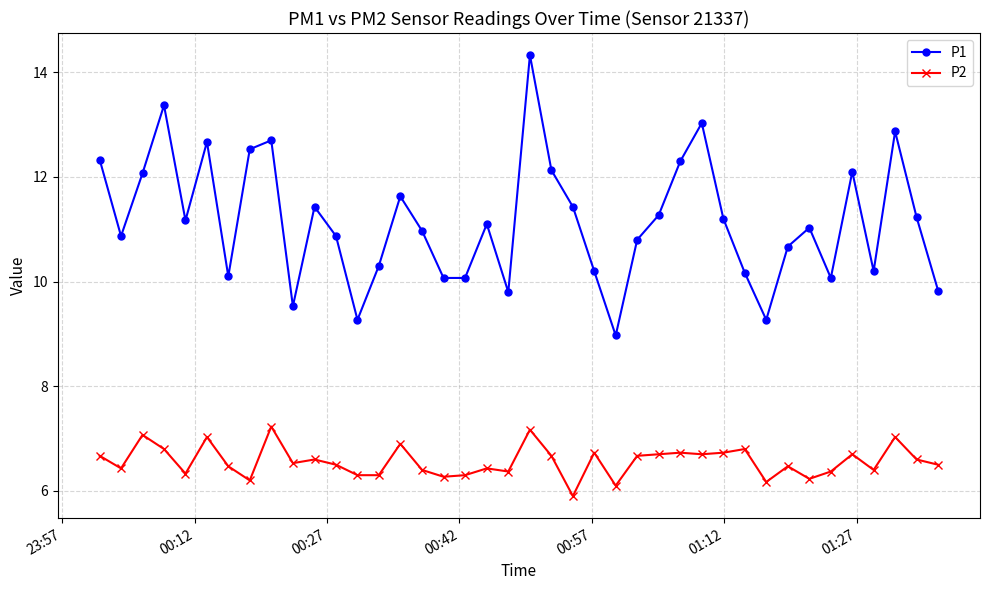

What is the value of the P1 point at the 11th from the left?

11.4